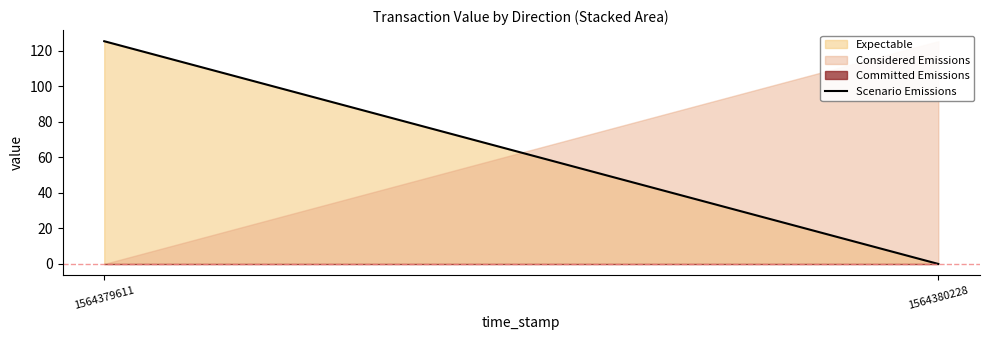

List the labels in order of value, largest first.

1564379611, 1564380228